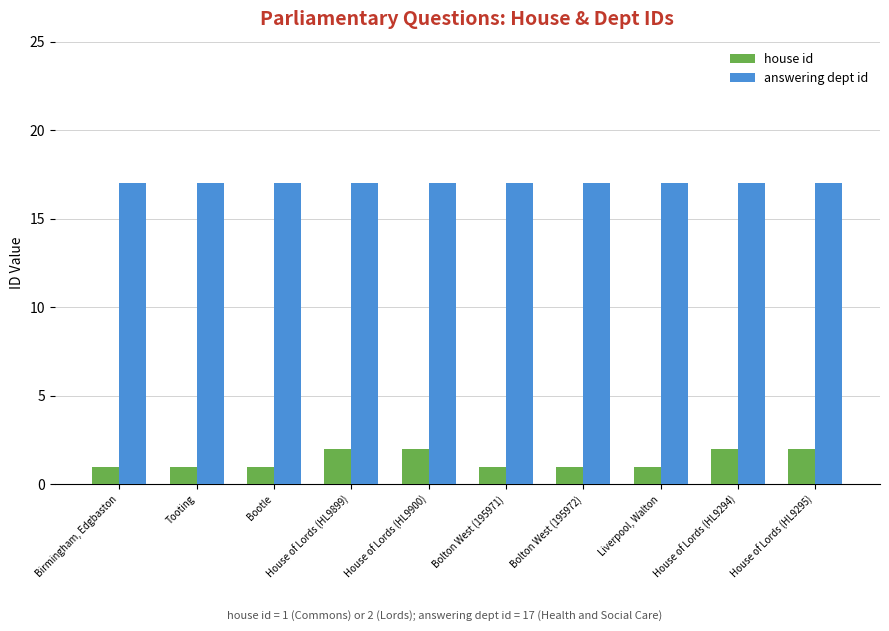

What is the average value of the answering dept id series?

17